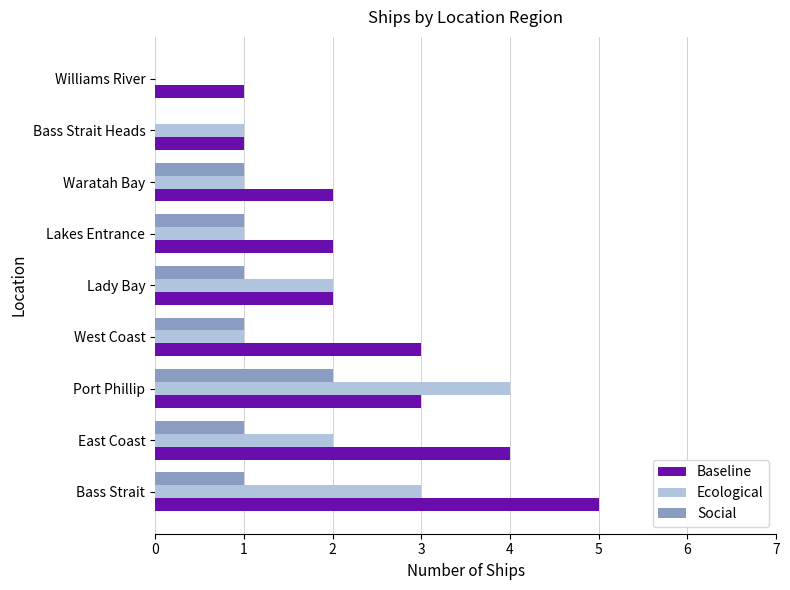

What is the approximate value of Ecological at Port Phillip?

4